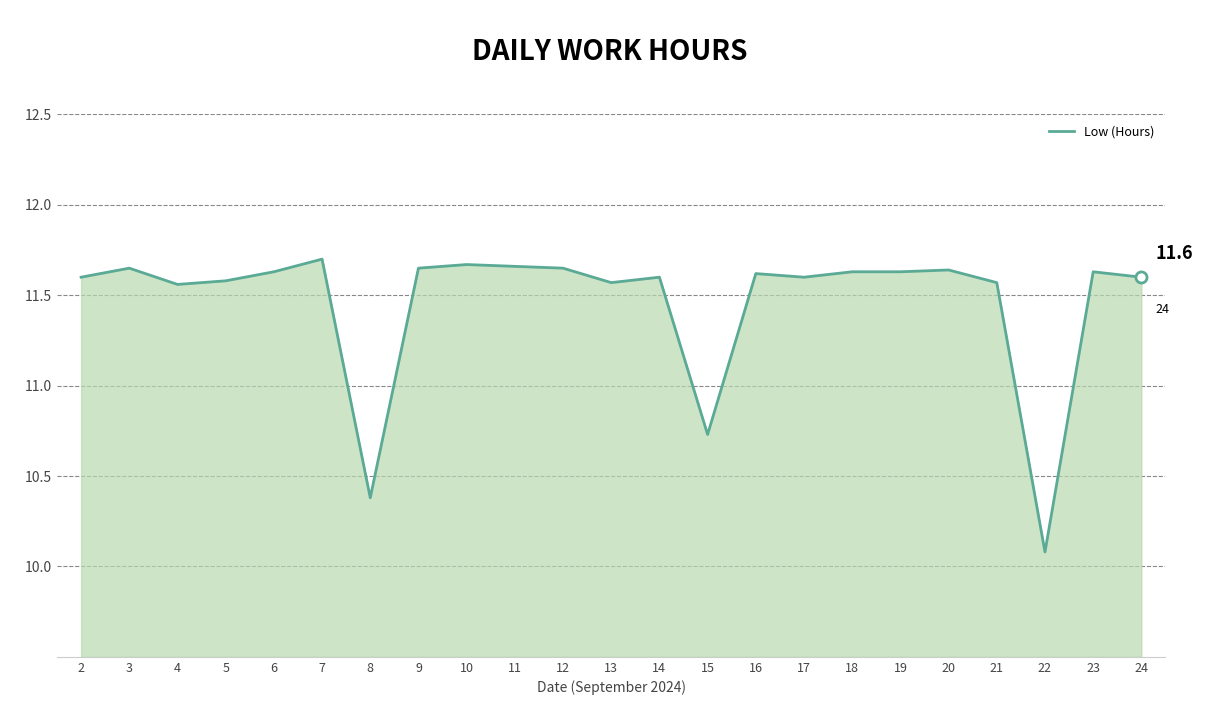

Read the value at 8.

10.4